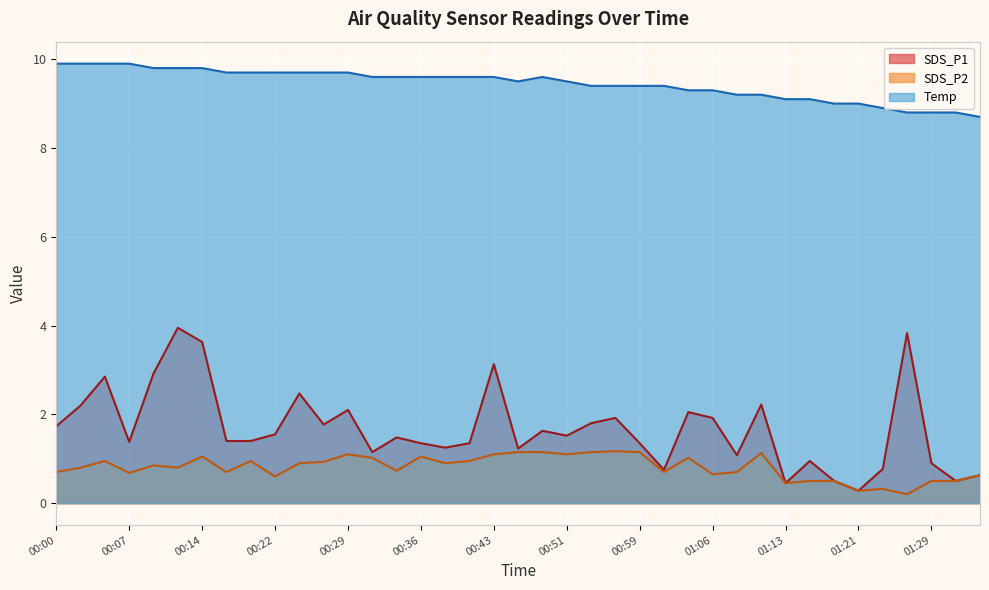

True or false: Temp and SDS_P2 intersect in this chart.

False